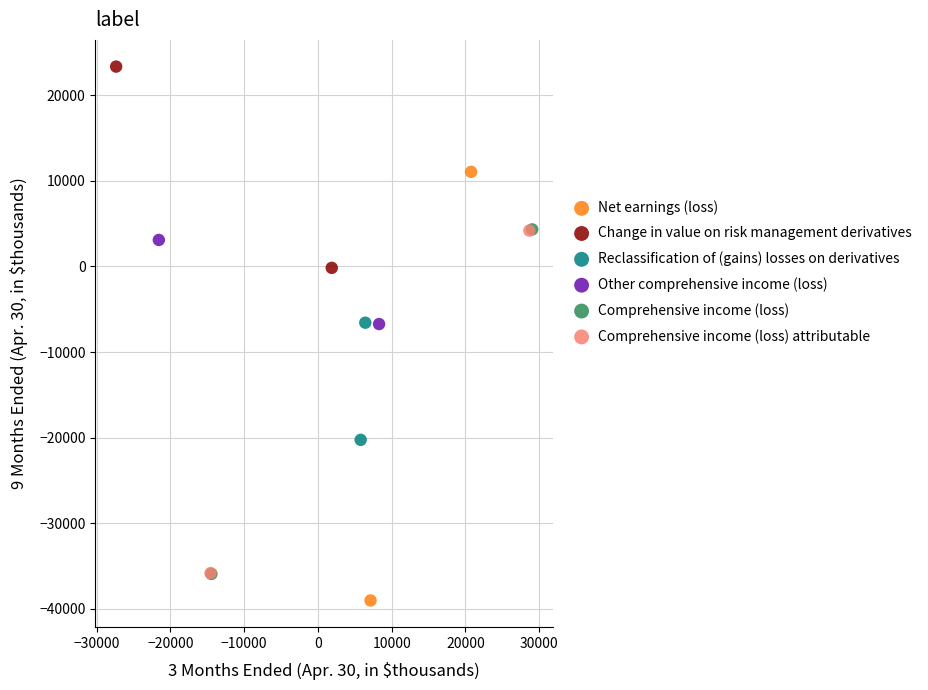

Which series has the largest Y range (max minus min)?

Net earnings (loss)